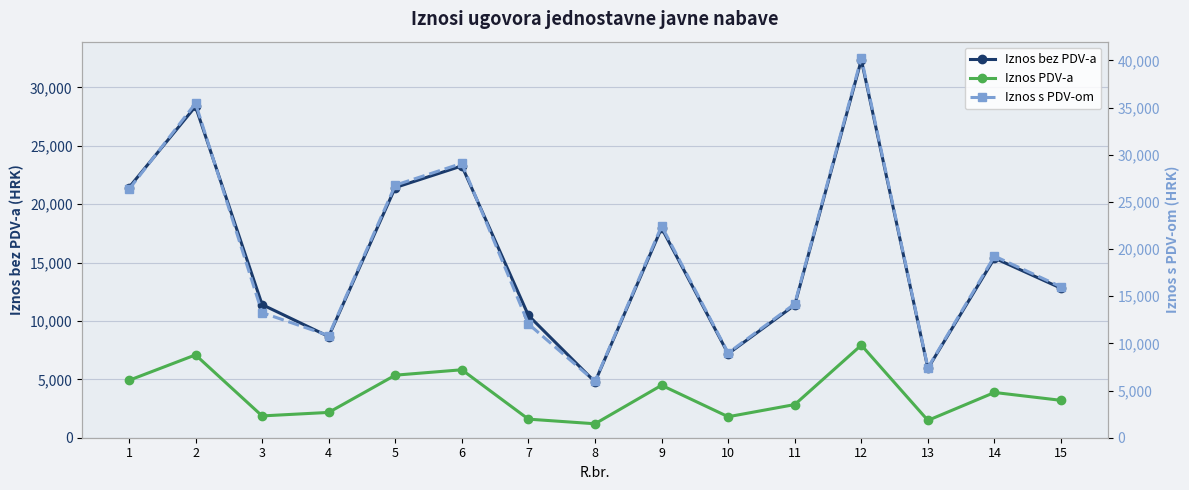

How many lines are shown in the chart?

3